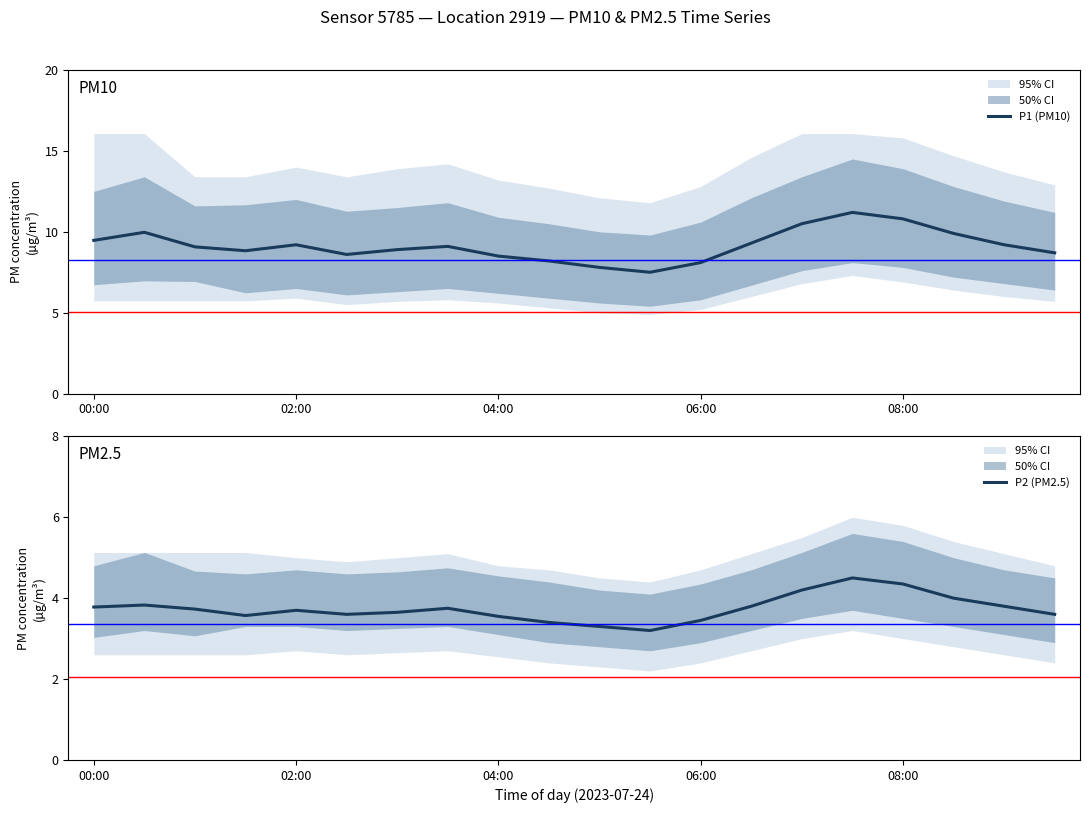

True or false: P1 (PM10) and P2 (PM2.5) intersect in this chart.

False